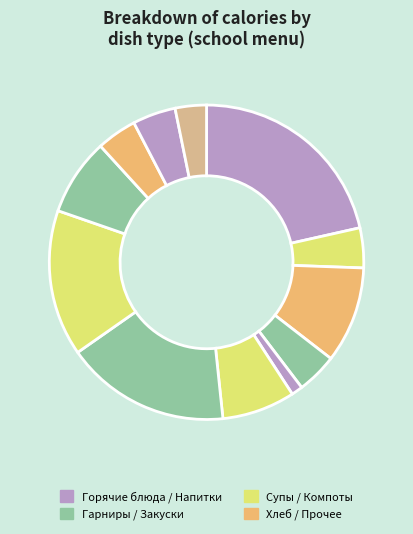

Count the number of slices in the pie.

12